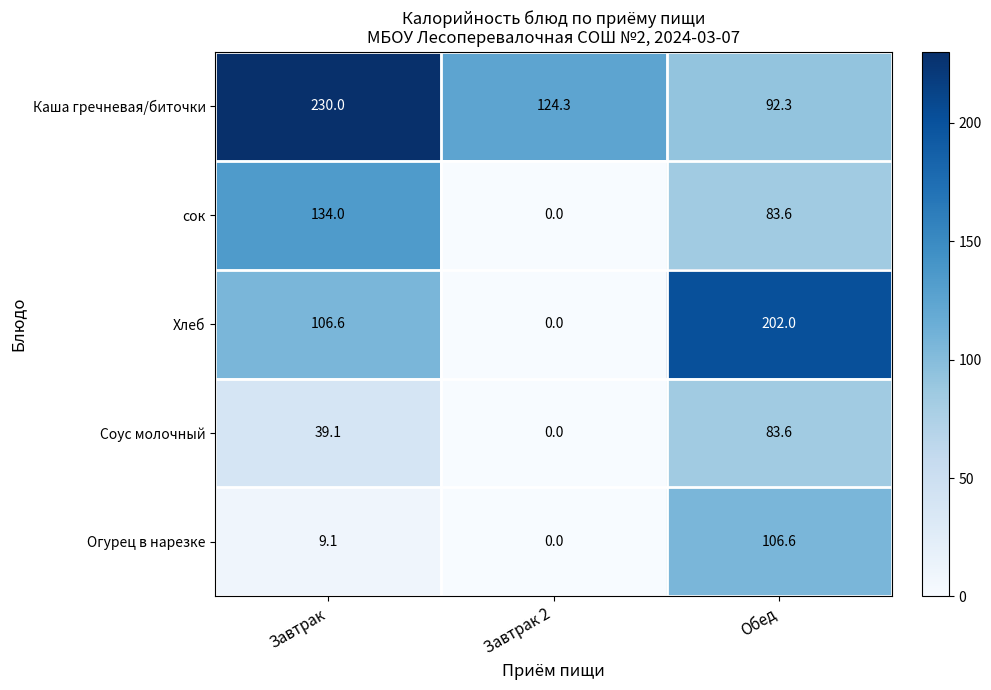

At which category does the chart reach its minimum across all series?

Завтрак 2